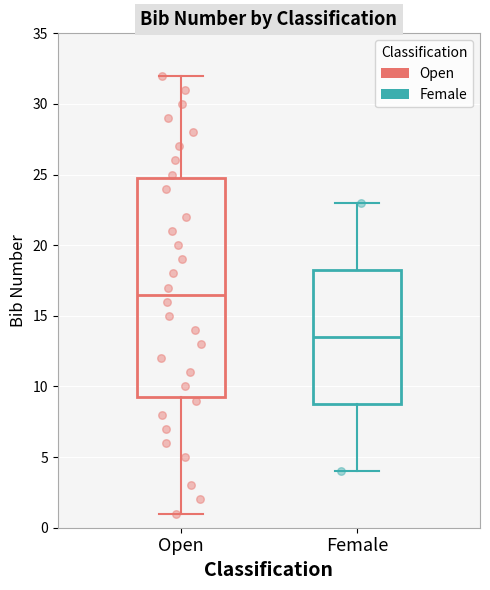

Reading left to right, read every box against the y-axis: the position of its median line, the range the box covers, and the ends of its whiskers. The values are not printed on the chart, so give them approximately, as read against the axis.

Open: median 16.5, box 9.5 to 25.0, whiskers 1.0 to 32.0
Female: median 13.5, box 9.0 to 18.5, whiskers 4.0 to 23.0